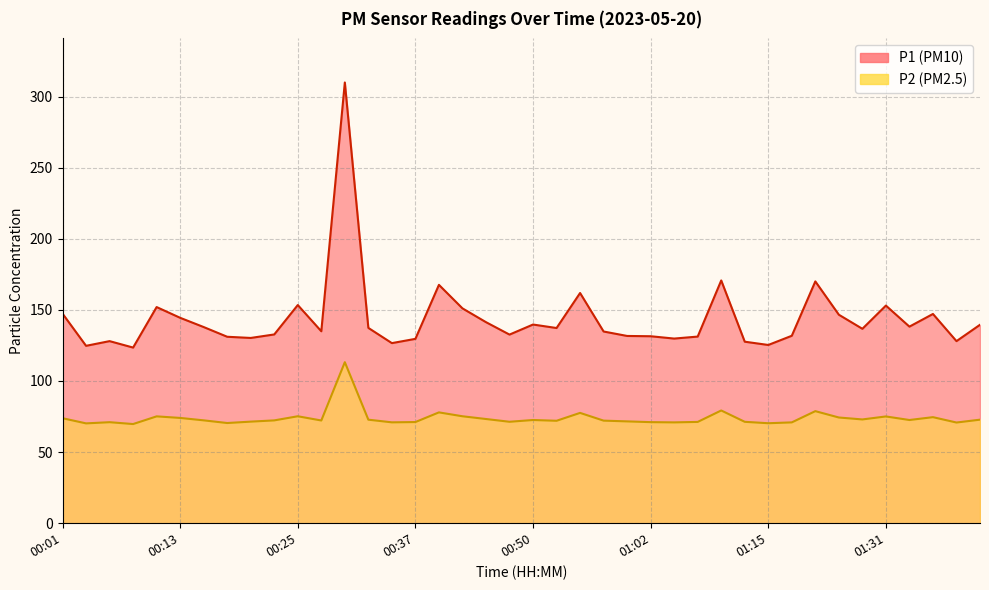

At 00:16, list the series in order from largest to smallest.

P1, P2